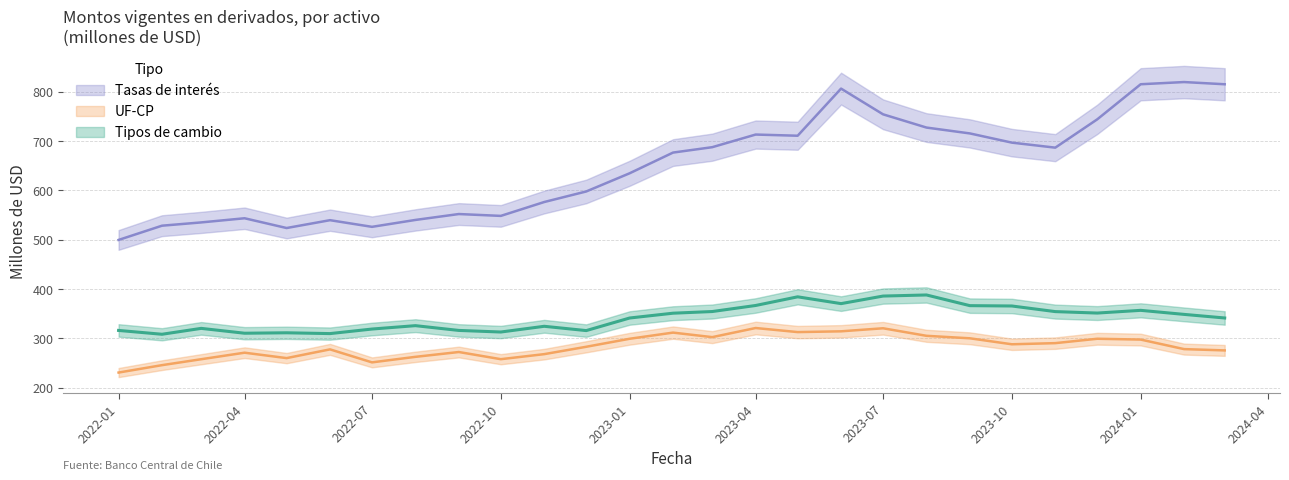

Rank the series at 2024-03-01 from lowest to highest value.

UF-CP, Tipos de cambio, Tasas de interés